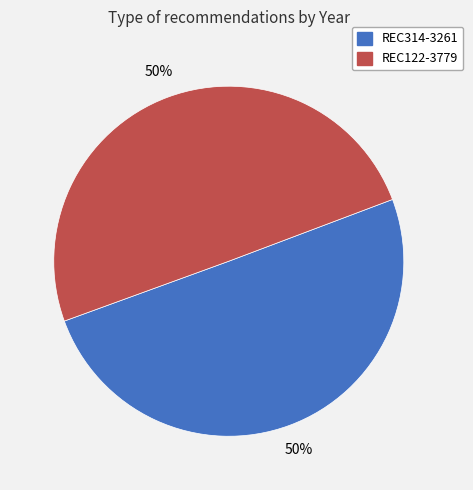

Approximately how many times larger is the value at REC122-3779 compared to REC314-3261?

1.0